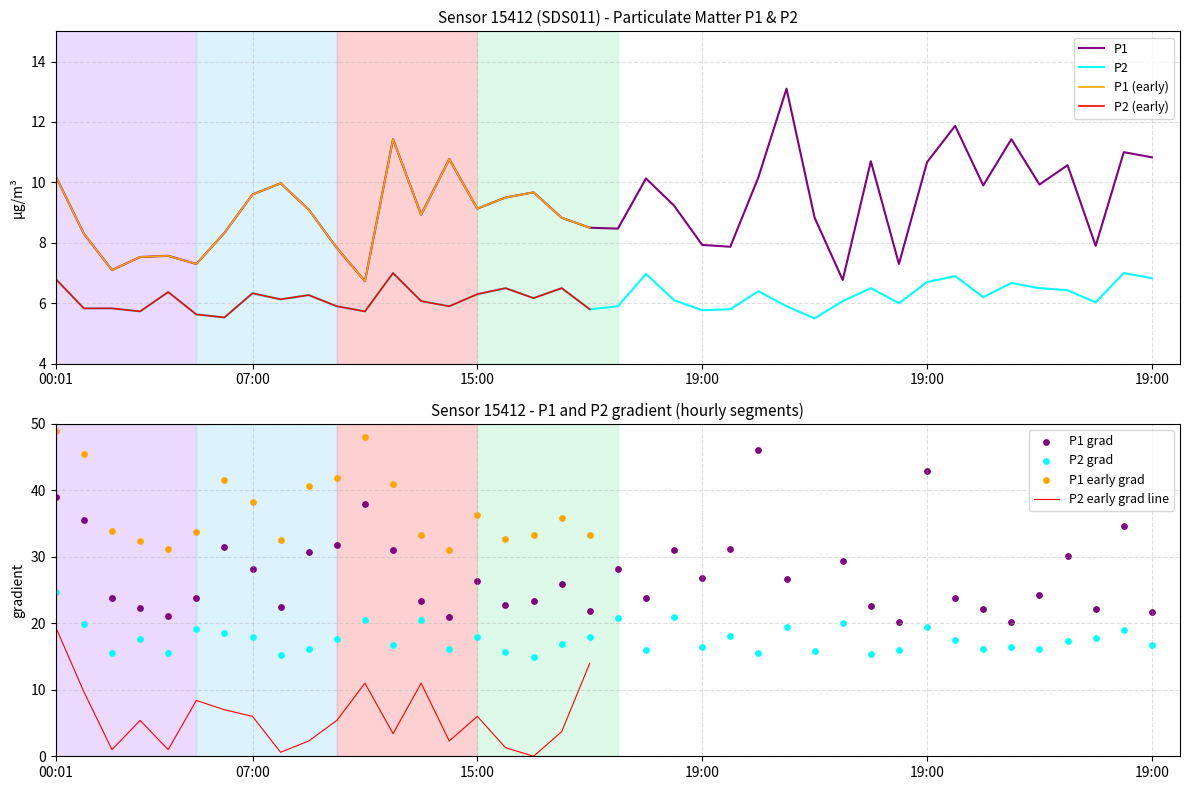

What is the total value across all series at 15:00?

15.4